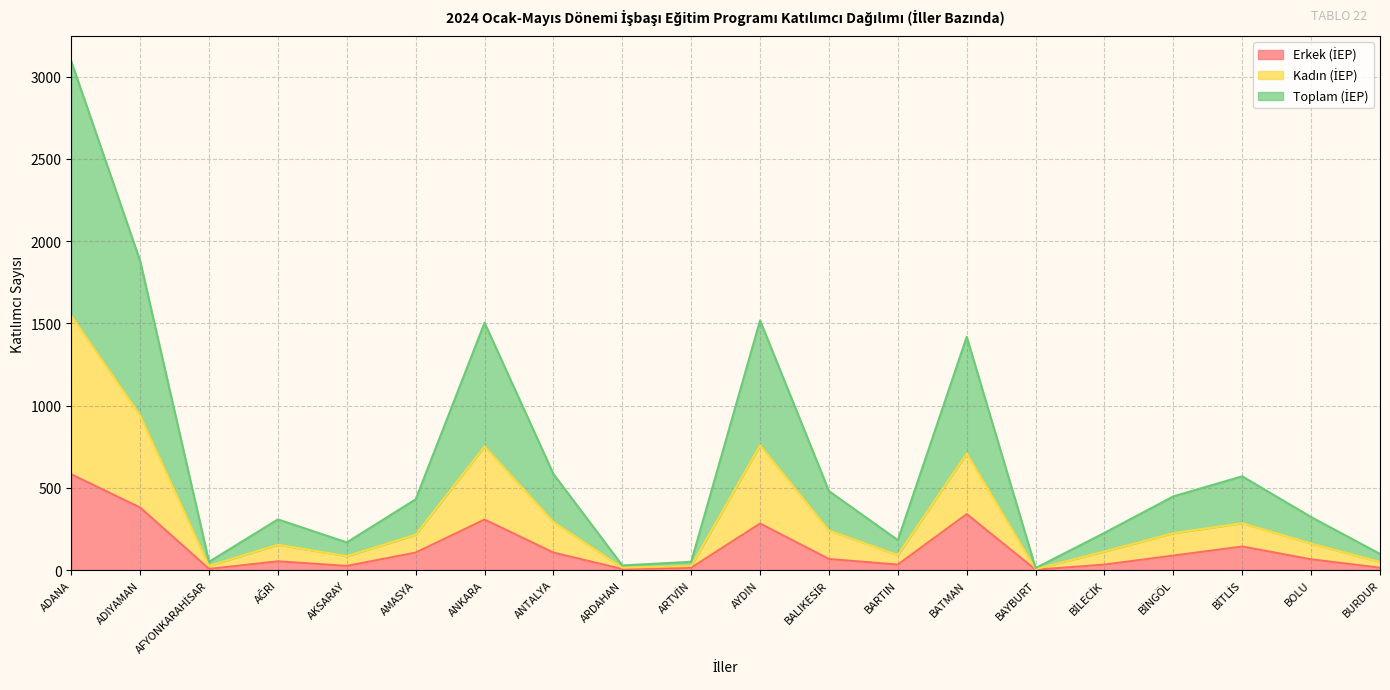

Which series has the largest total across all categories?

Toplam (İEP)